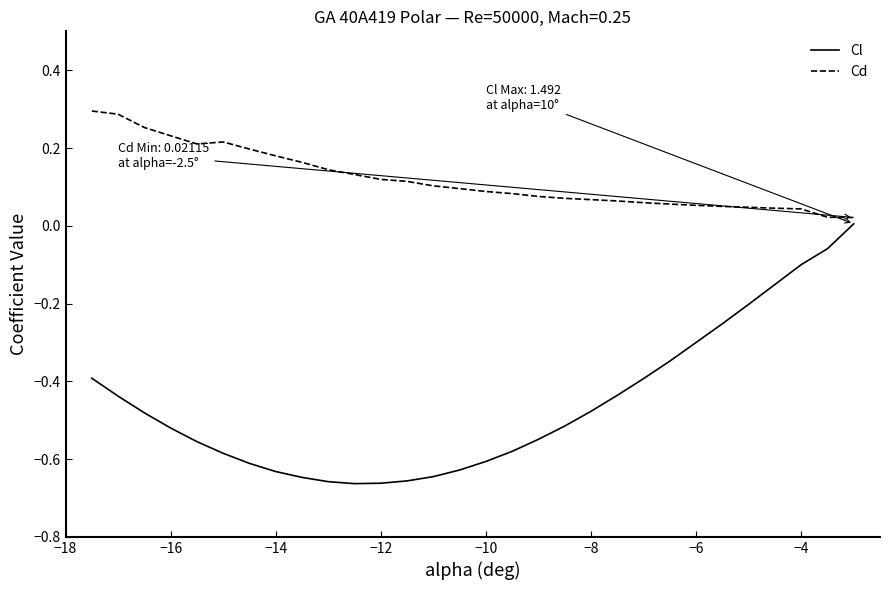

Rank the series by their average value, from lowest to highest.

Cl, Cd